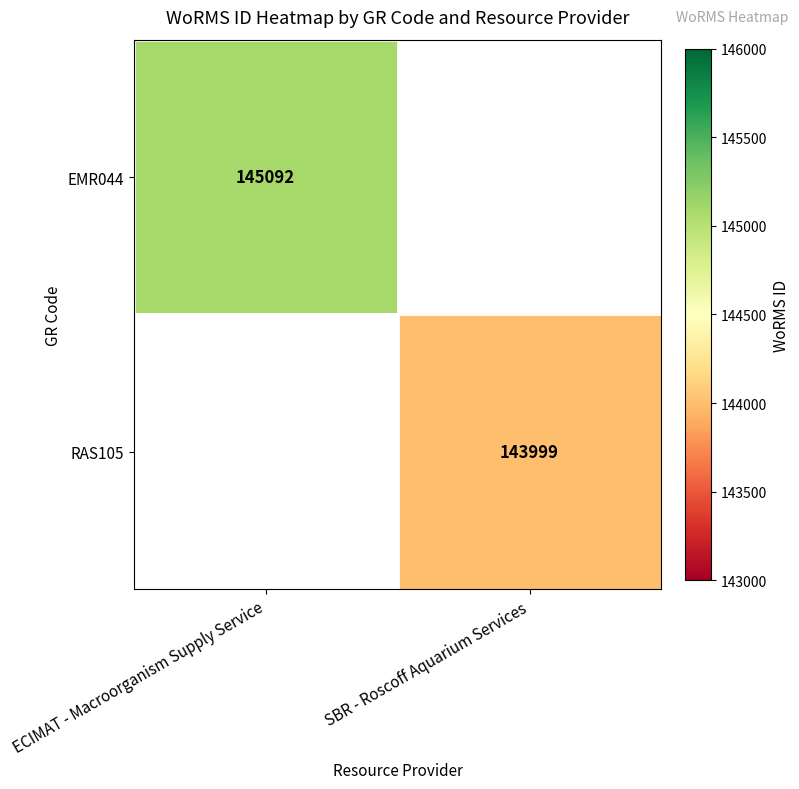

The RAS105 series shows 143999 at SBR - Roscoff Aquarium Services. True or false?

True